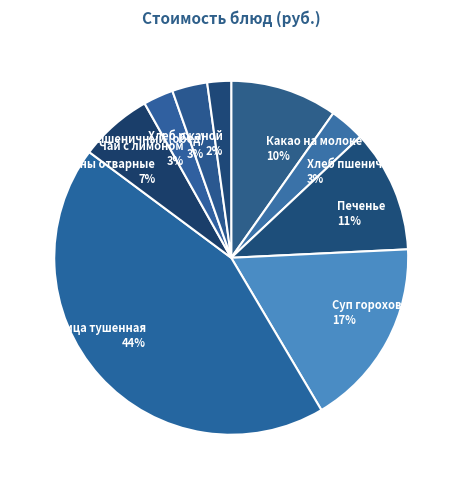

Count the number of slices in the pie.

9